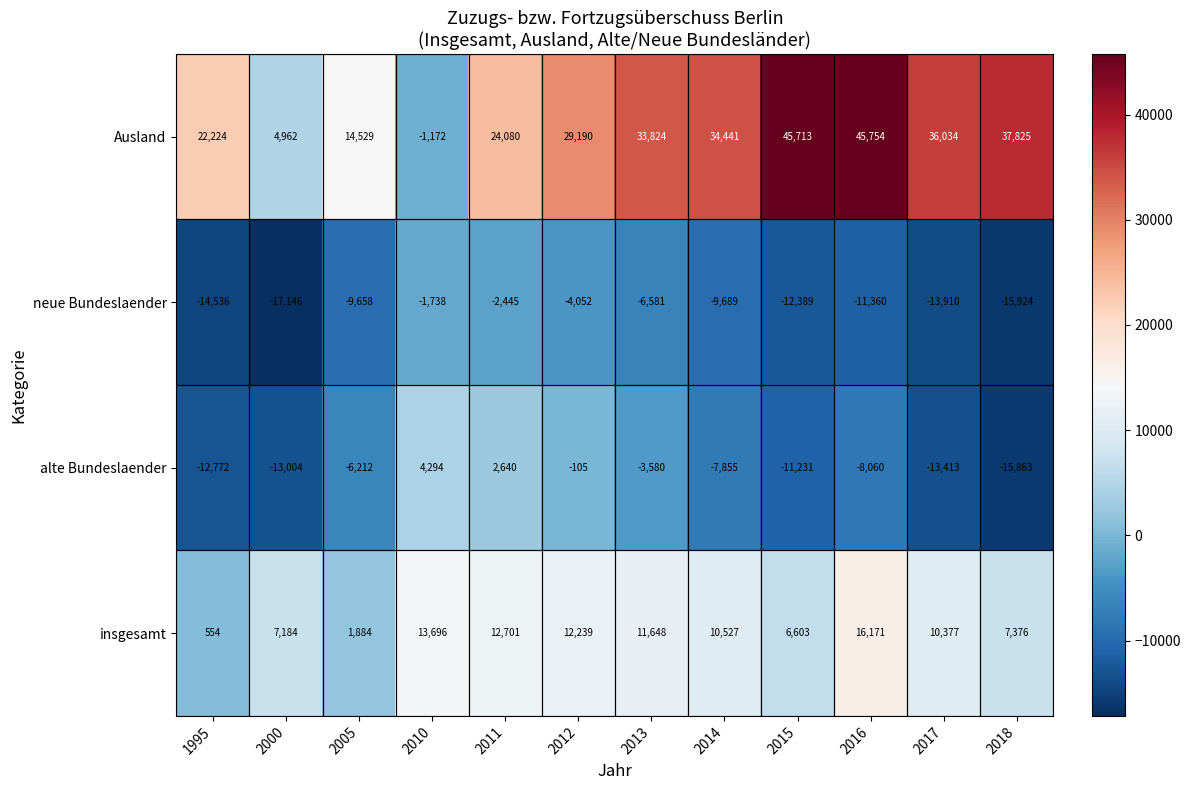

What is the sum of the alte Bundeslaender values at 2012 and 2011?

2535